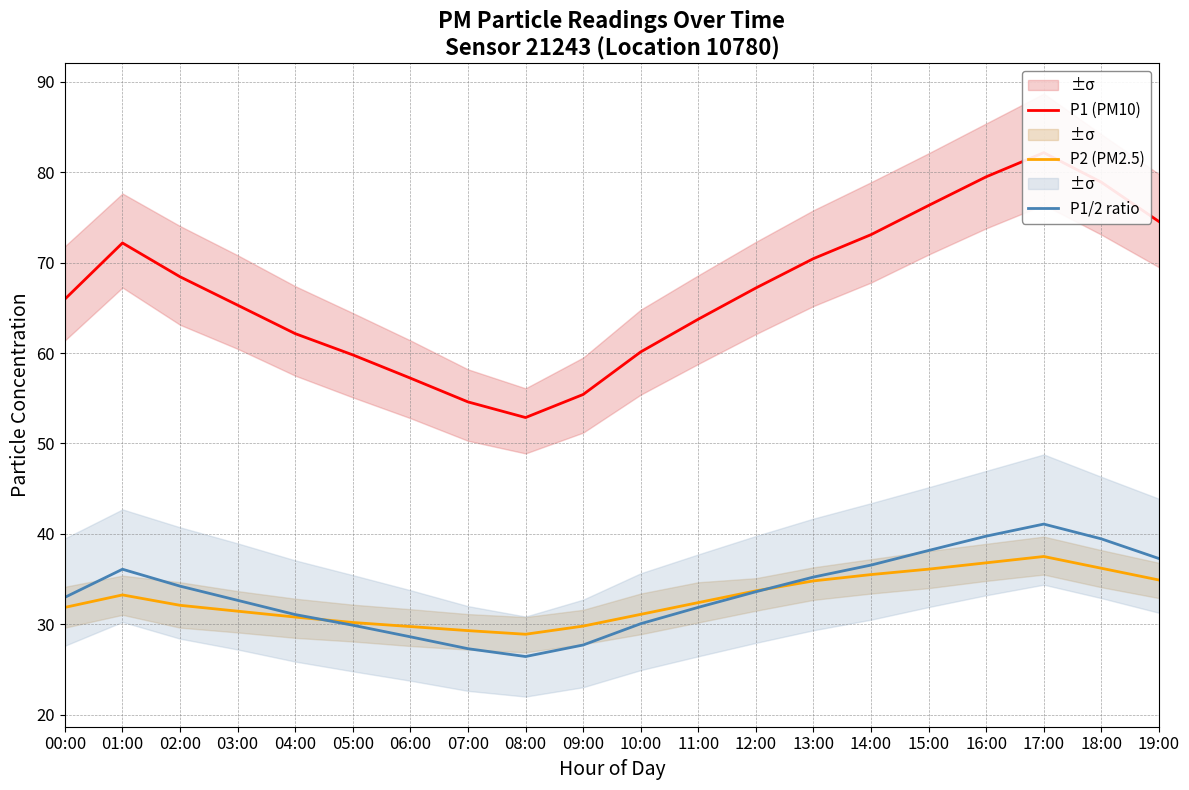

Rank the categories by P1/2 ratio value from lowest to highest.

08:00, 07:00, 09:00, 06:00, 05:00, 10:00, 04:00, 11:00, 03:00, 00:00, 12:00, 02:00, 13:00, 01:00, 14:00, 19:00, 15:00, 18:00, 16:00, 17:00